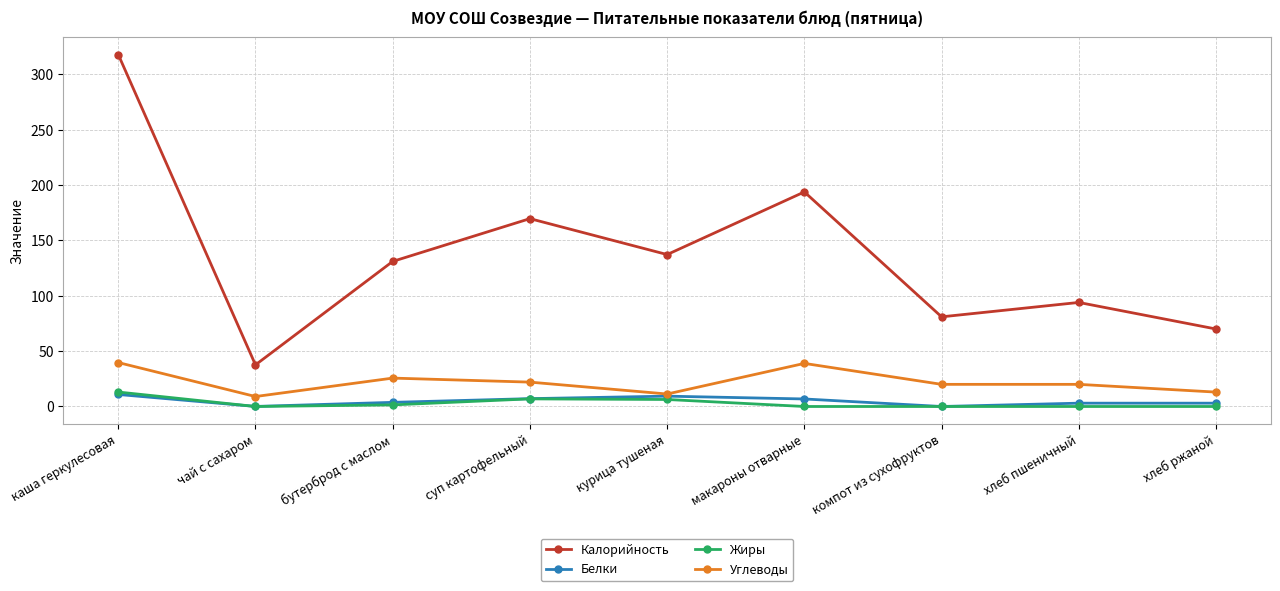

At which label does Углеводы first exceed 20?

каша геркулесовая